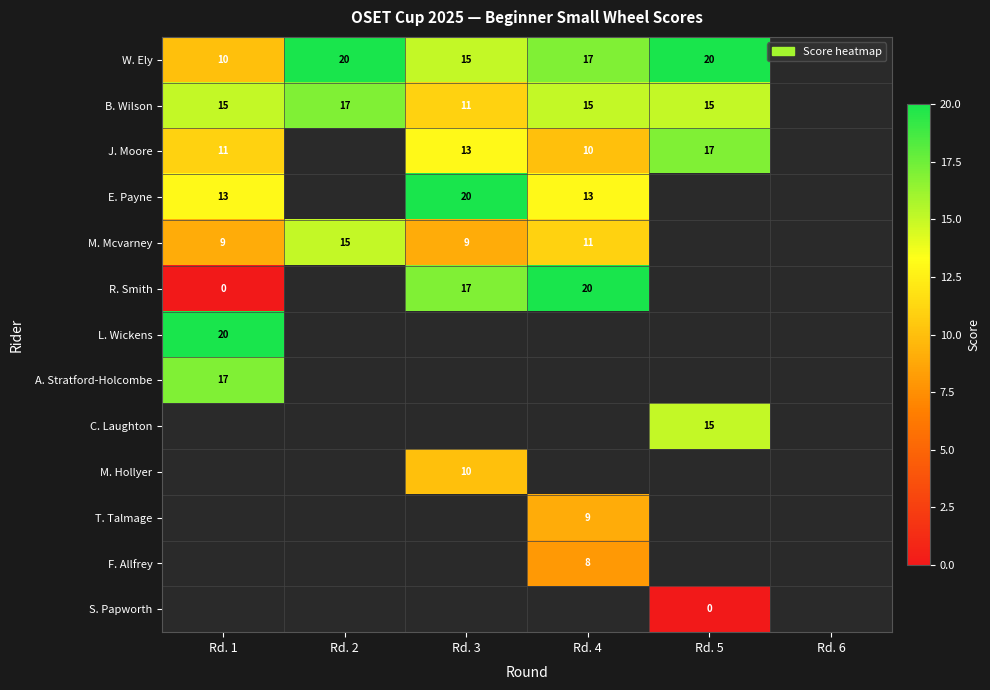

What is the difference between the highest and lowest values at Rd. 2?

5.0